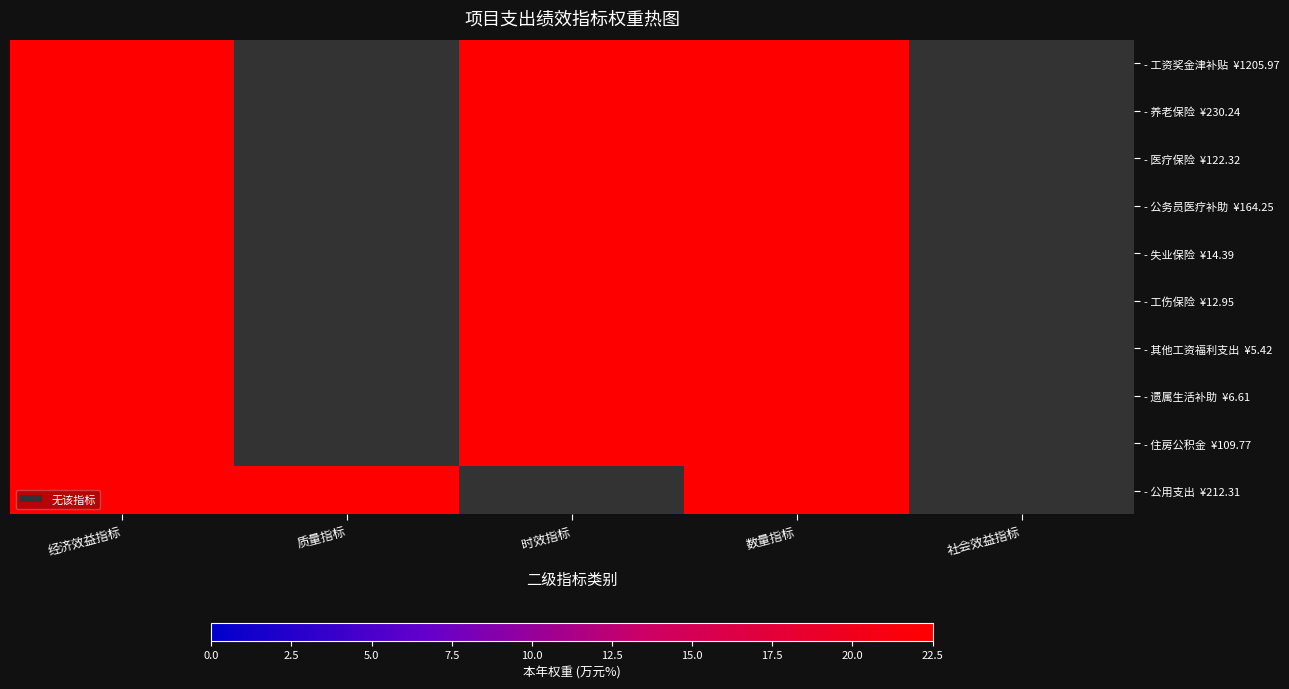

At which category is the sum across all series the highest?

数量指标